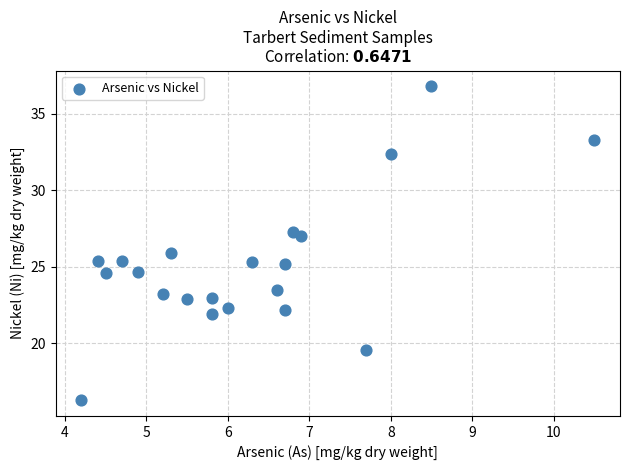

What is the range of X values (max minus min)?

6.3